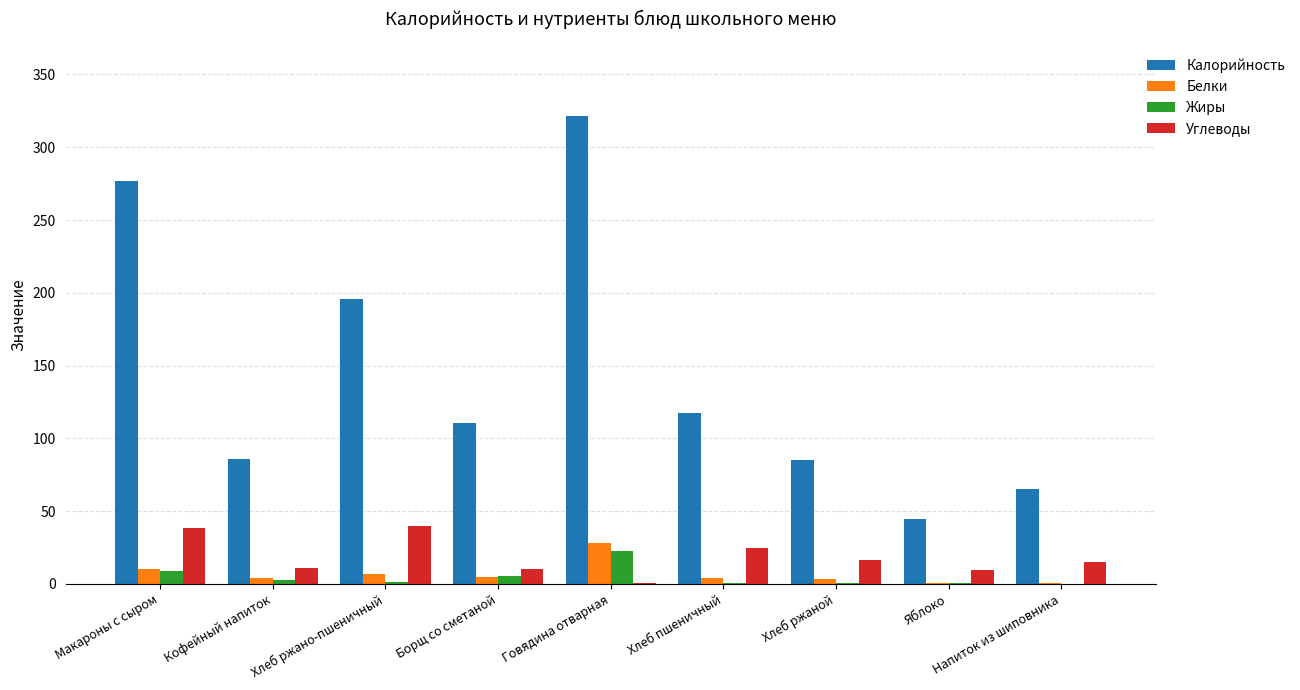

Where does the Белки series first go above 3?

Макароны с сыром